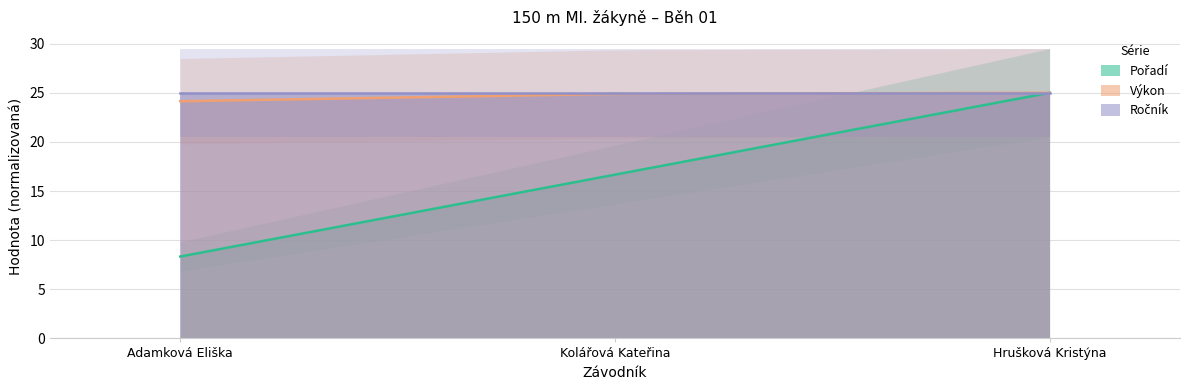

How many lines are shown in the chart?

2